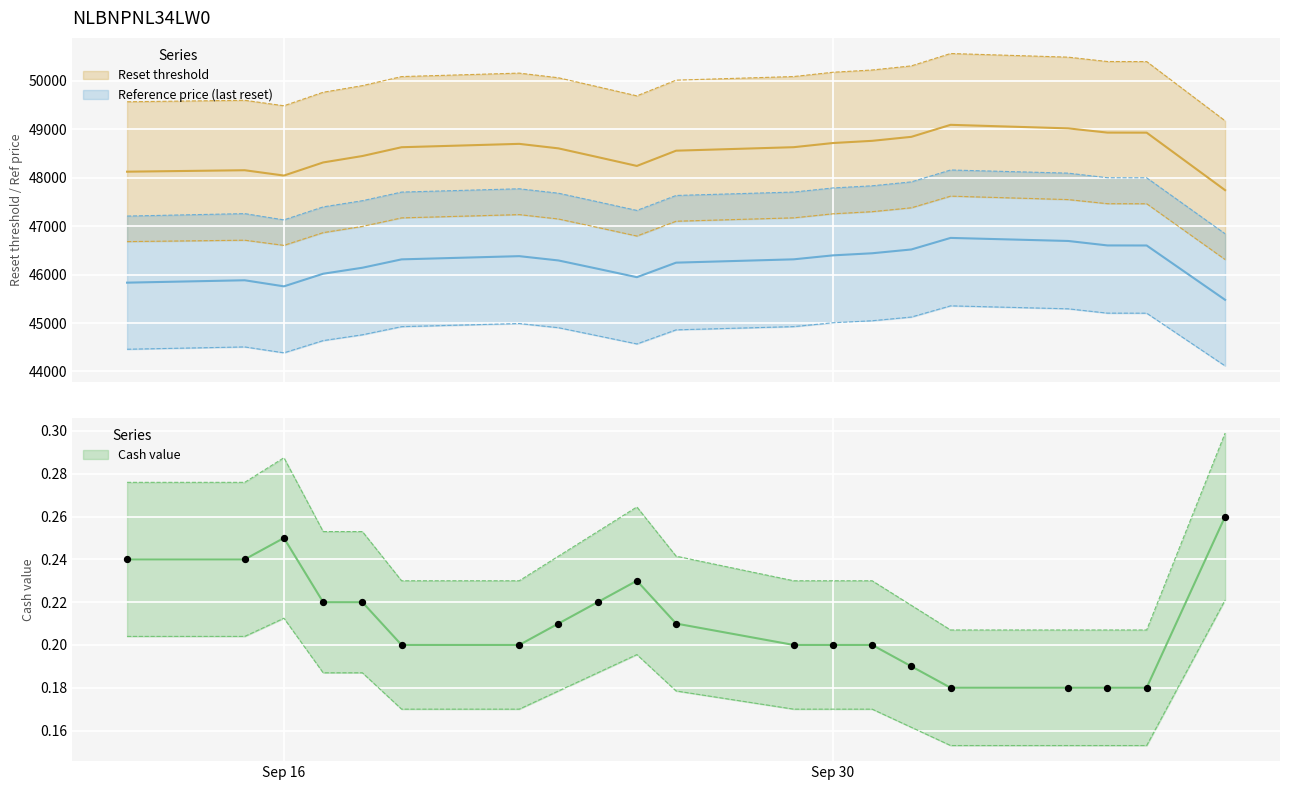

Which series has the widest spread of Y values?

Reset threshold